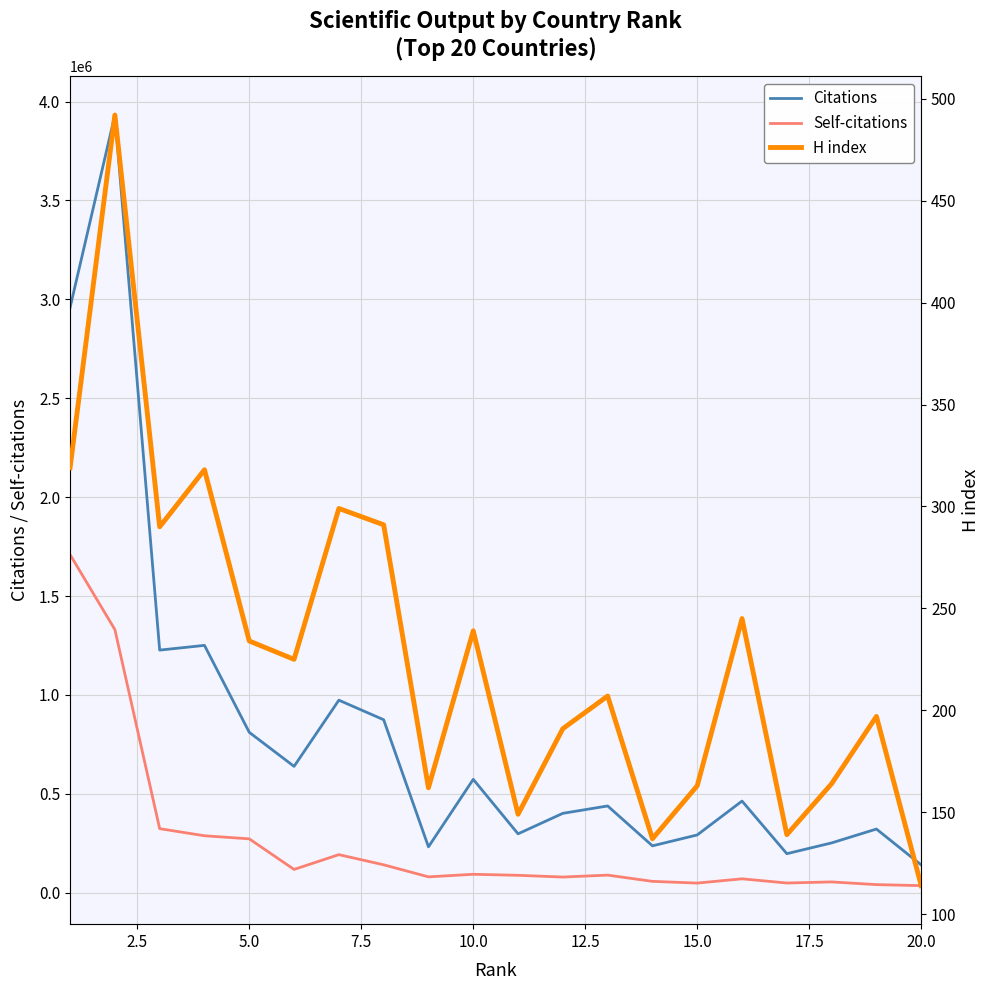

What is the minimum value for Citations?

140761